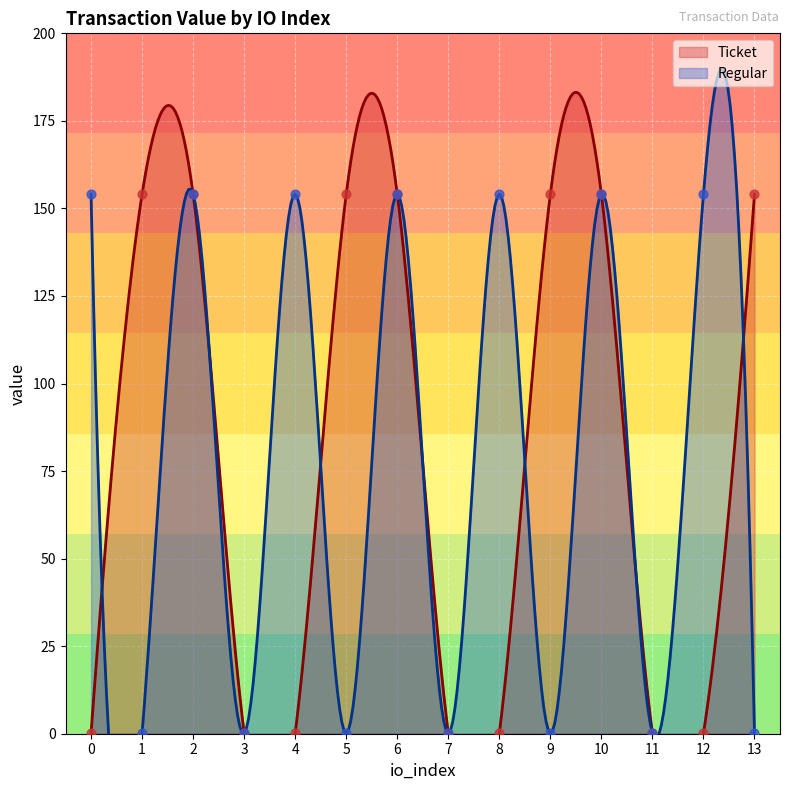

Which series has the largest total across all categories?

Ticket